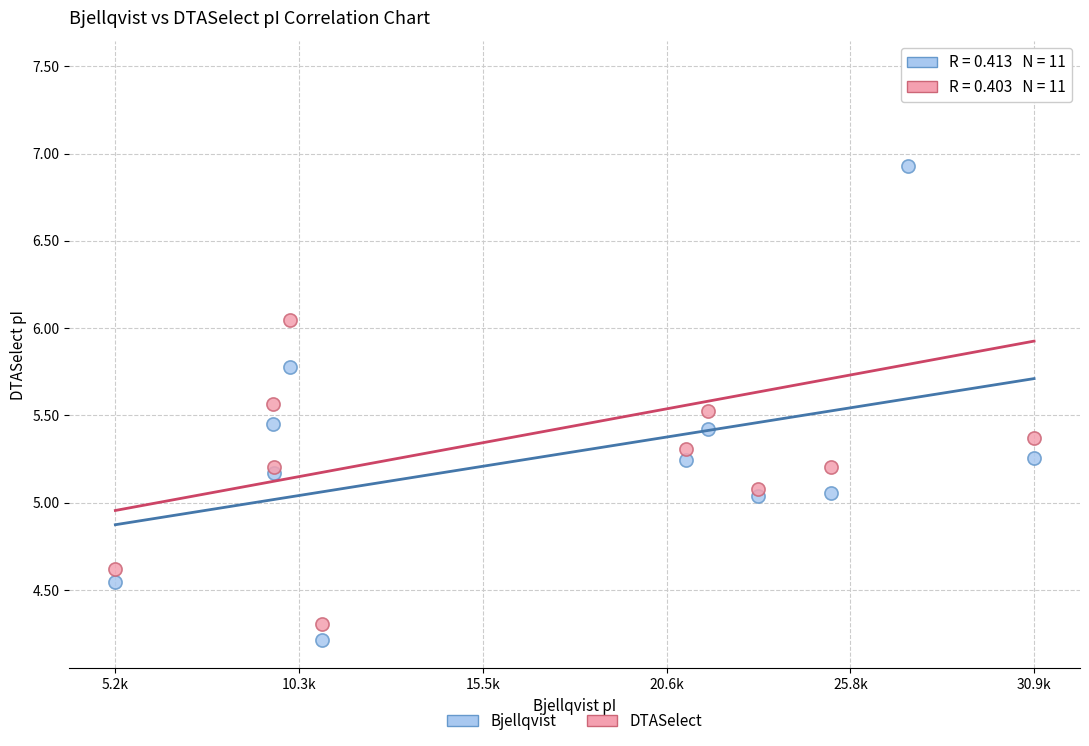

Which series has the largest Y range (max minus min)?

DTASelect